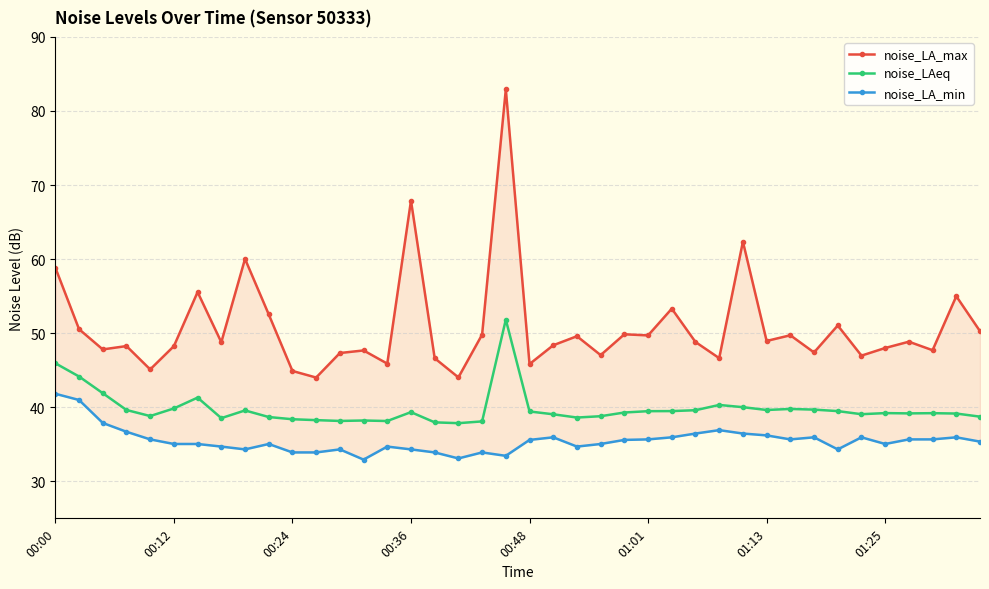

Which category has the lowest value across all series?

13